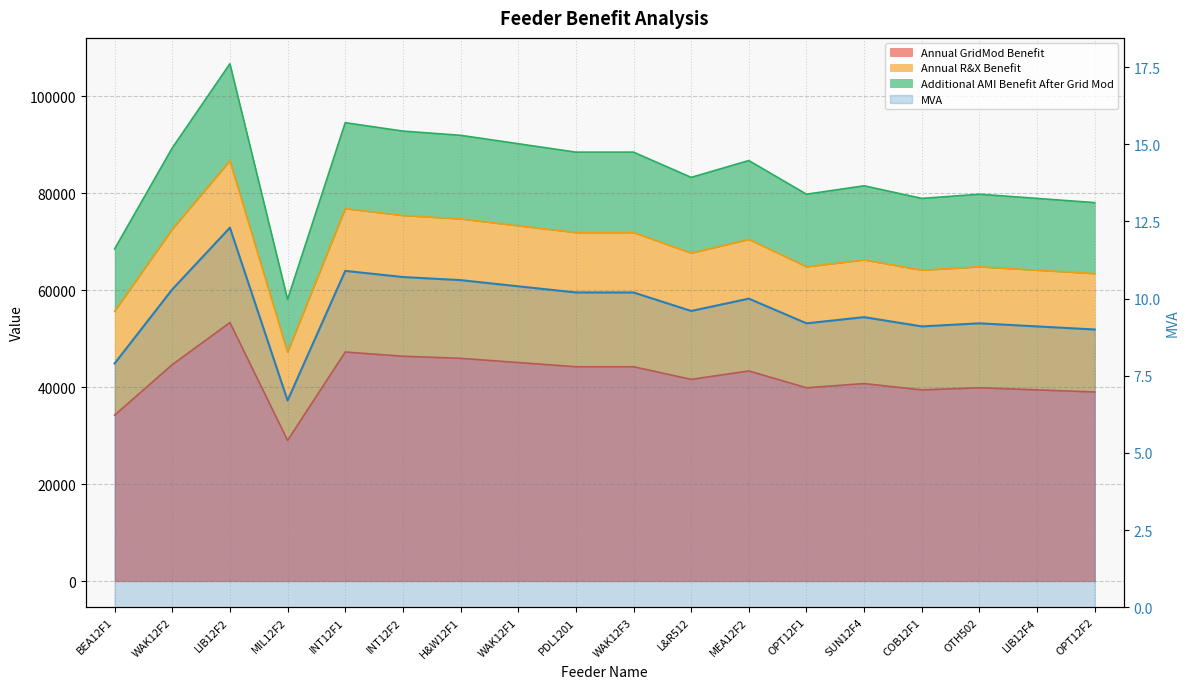

Which category has the highest value across all series?

LIB12F2